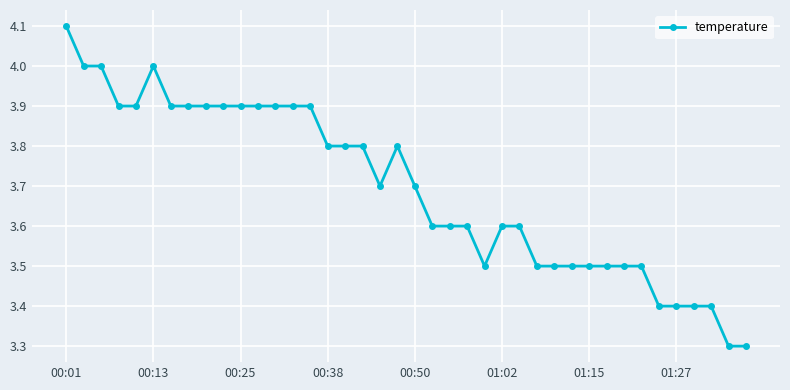

What is the sum of all values?

147.8